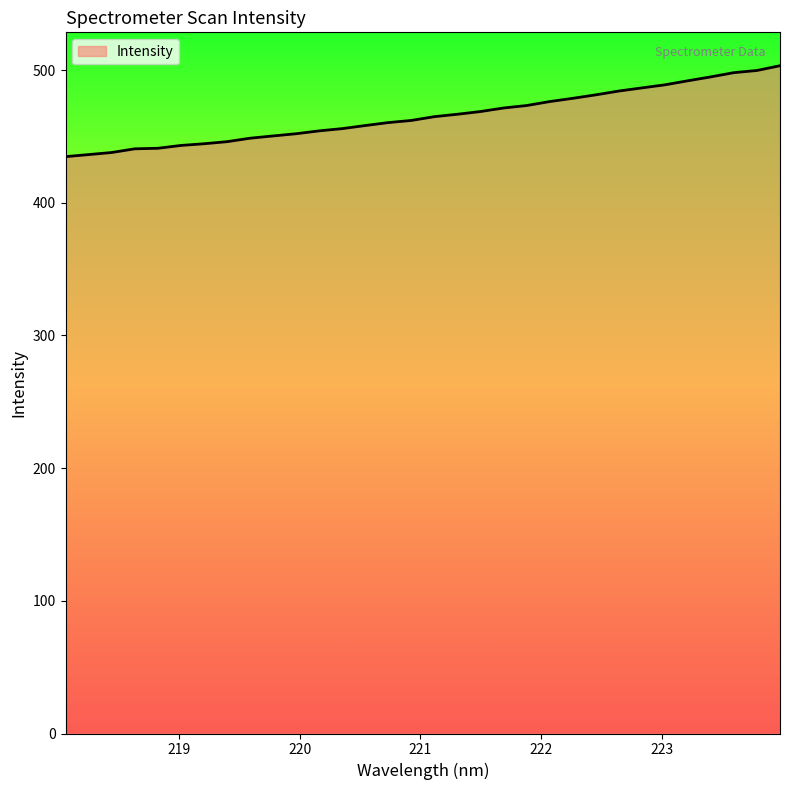

Does the chart display data point markers on the line(s)?

No